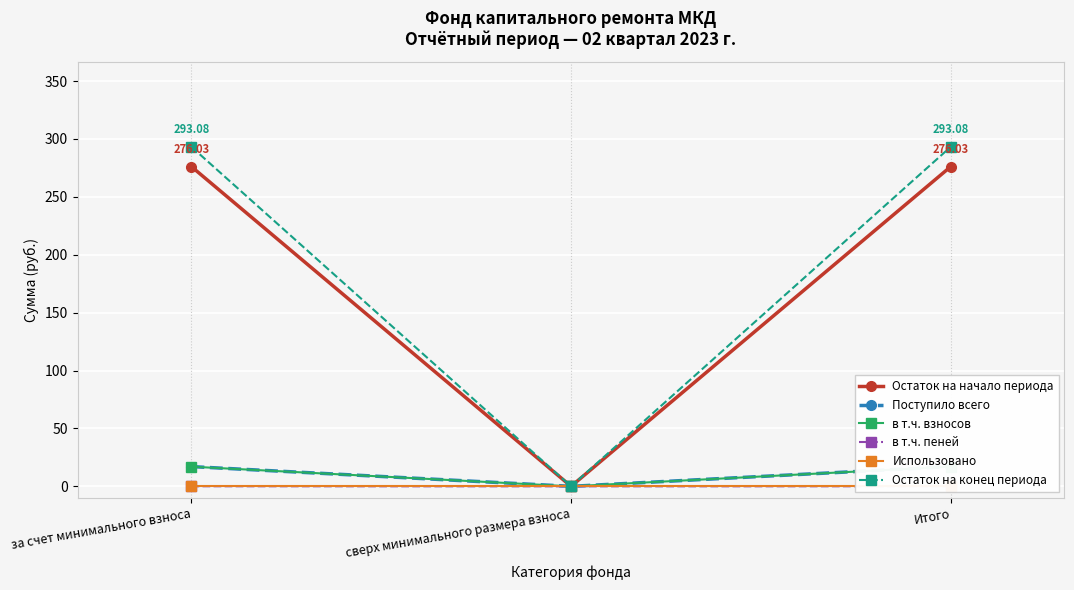

Which category has the lowest value in the в т.ч. пеней series?

сверх минимального размера взноса